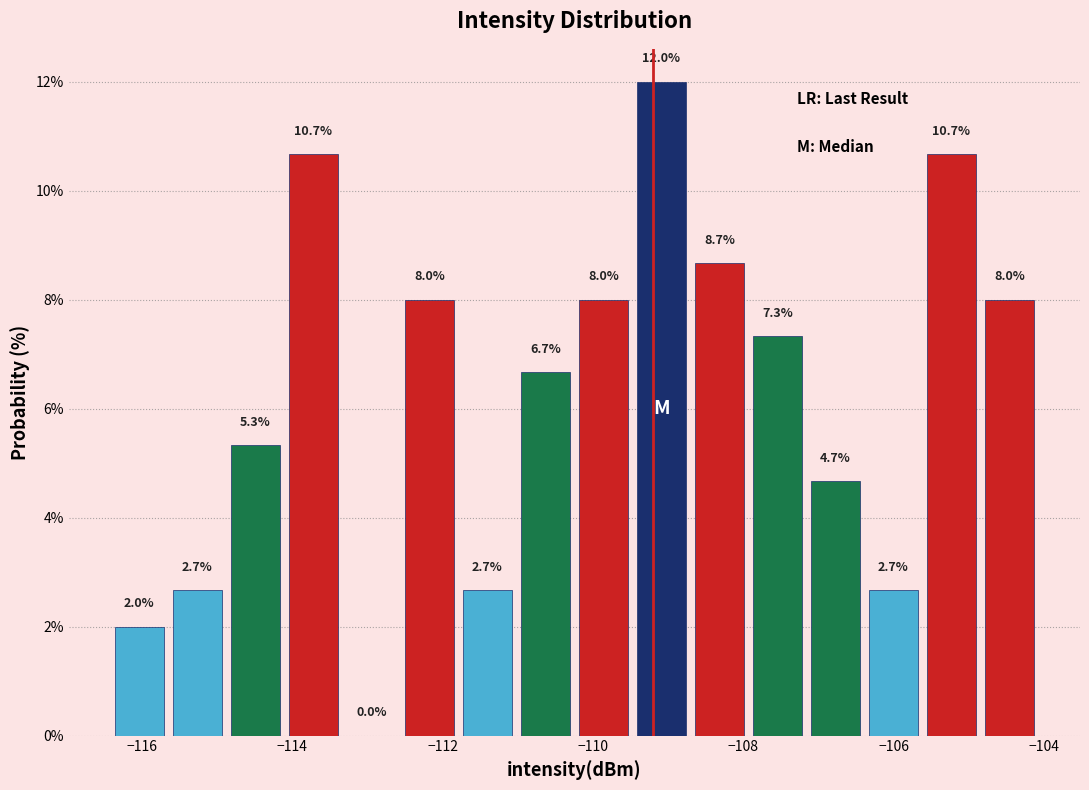

Around what value on the x-axis is the tallest bar? Give the approximate position of its centre, as read against the axis.

-109.0